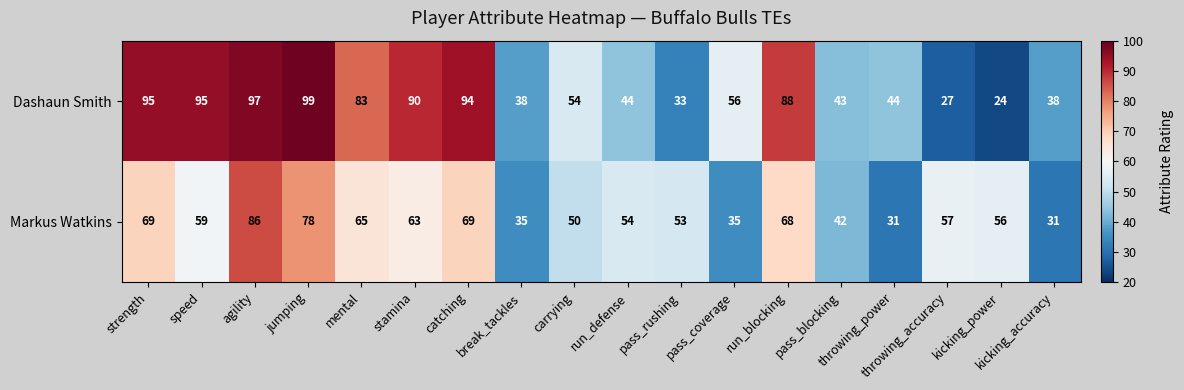

Which series changed the most between catching and carrying?

Dashaun Smith